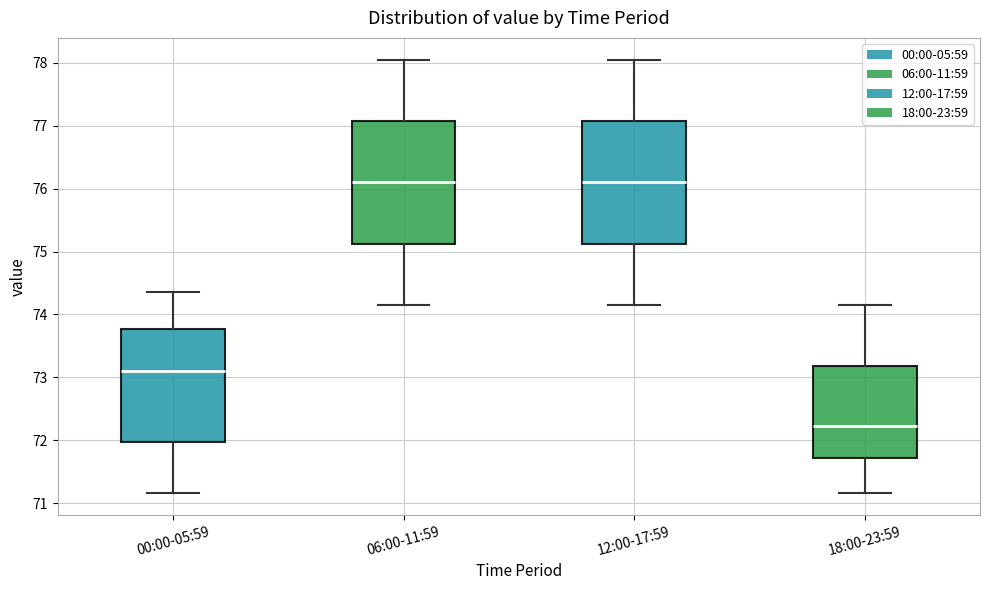

Reading left to right, transcribe this box plot: for each box, give where its median line is, the range the box spans, and where its two whiskers end, as read against the y-axis. The values are not printed on the chart, so give them approximately, as read against the axis.

00:00-05:59: median 73.1, box 72.0 to 73.8, whiskers 71.2 to 74.4
06:00-11:59: median 76.1, box 75.1 to 77.1, whiskers 74.2 to 78.1
12:00-17:59: median 76.1, box 75.1 to 77.1, whiskers 74.2 to 78.1
18:00-23:59: median 72.2, box 71.7 to 73.2, whiskers 71.2 to 74.2